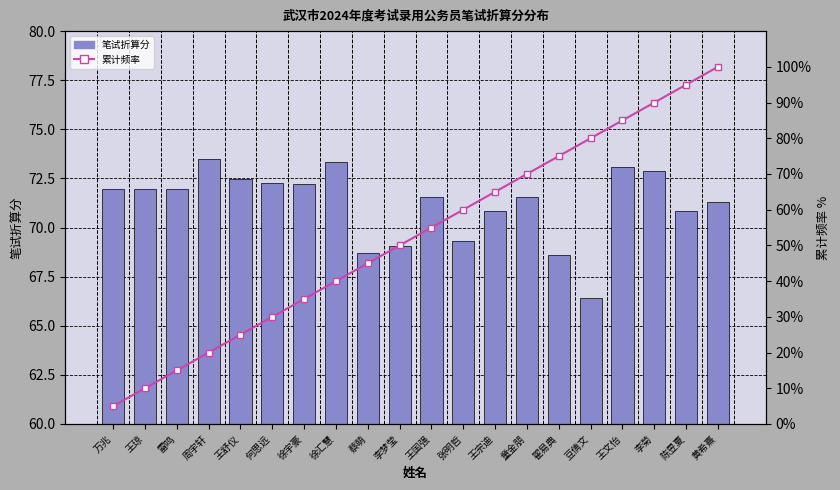

Which series has the largest range (max minus min)?

累计频率